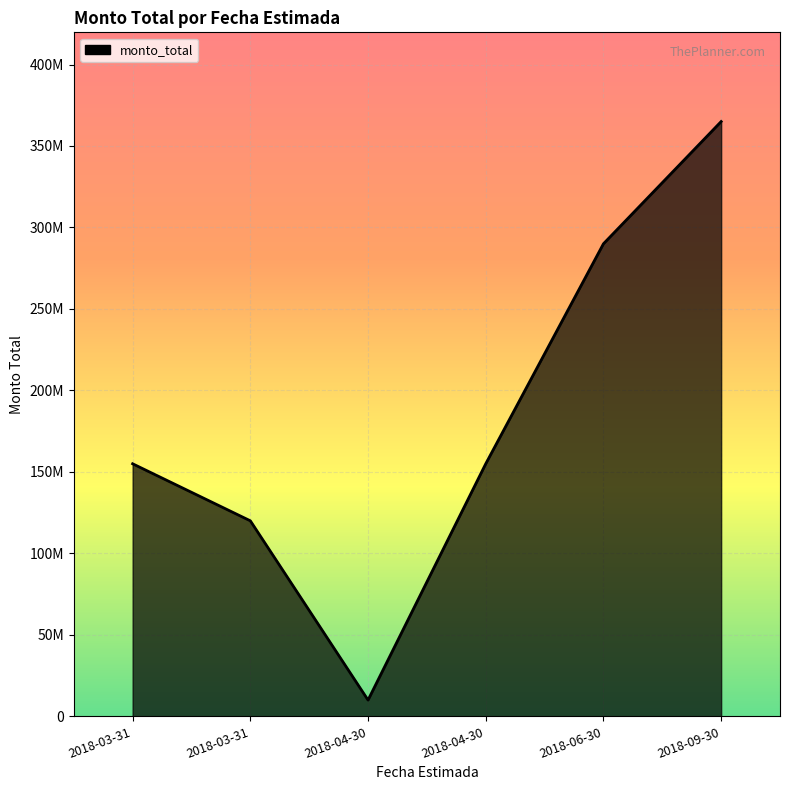

Does the chart have visible grid lines?

Yes